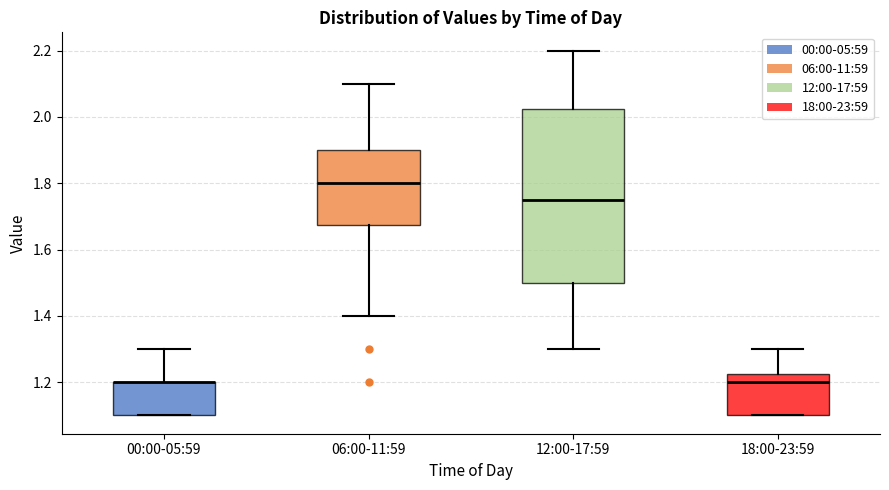

Reading left to right, transcribe this box plot: for each box, give where its median line is, the range the box spans, and where its two whiskers end, as read against the y-axis. The values are not printed on the chart, so give them approximately, as read against the axis.

00:00-05:59: median 1.20 (drawn on the box's upper edge), box 1.10 to 1.20, whiskers 1.10 to 1.30
06:00-11:59: median 1.80, box 1.68 to 1.90, whiskers 1.40 to 2.10
12:00-17:59: median 1.76, box 1.50 to 2.02, whiskers 1.30 to 2.20
18:00-23:59: median 1.20, box 1.10 to 1.22, whiskers 1.10 to 1.30